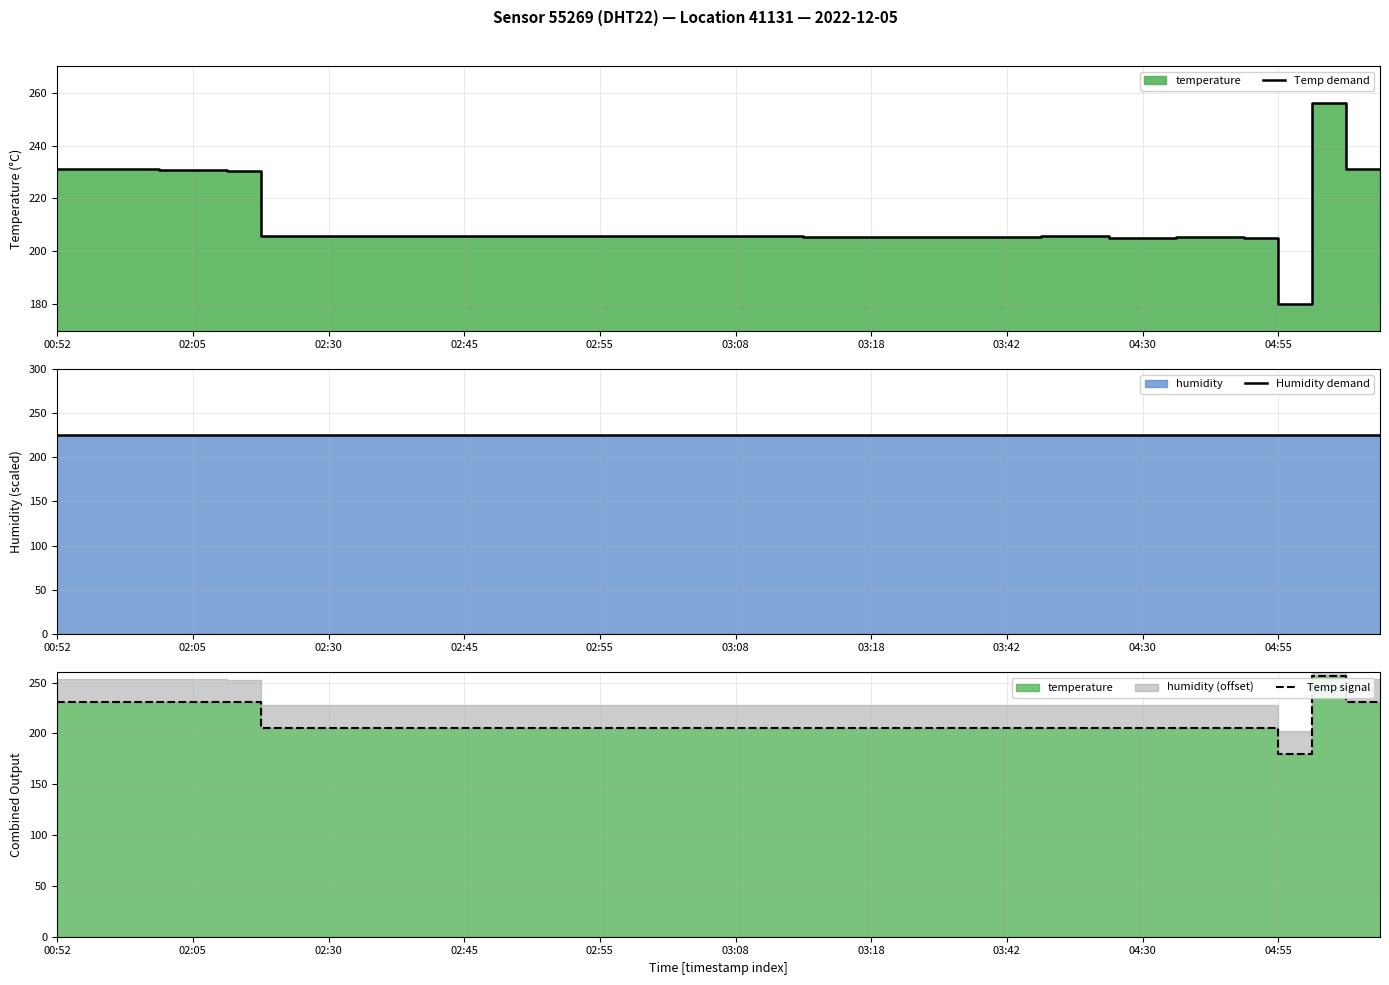

True or false: Temp signal and Temp demand cross at least once.

False